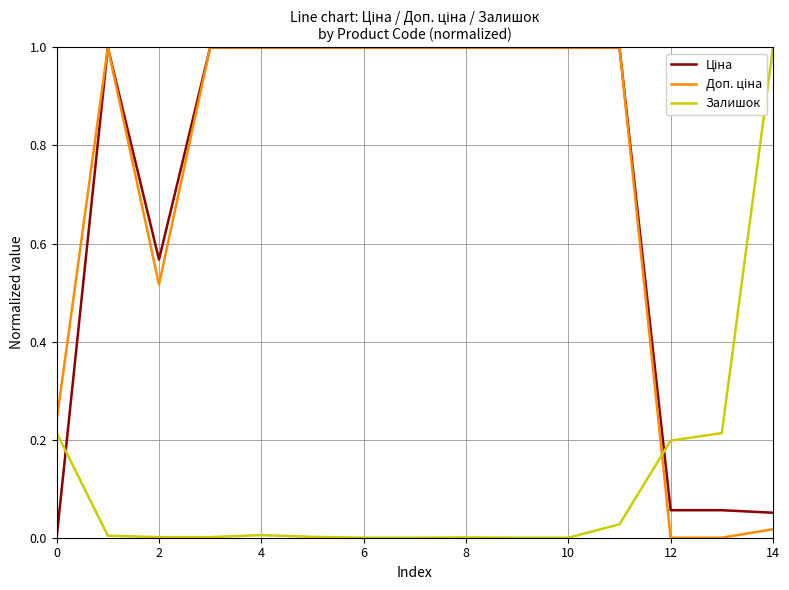

What is the greatest value displayed?

1.0